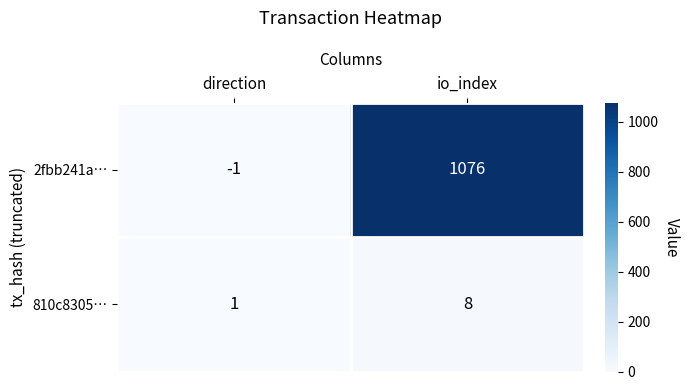

The 2fbb241a… series shows 1521 at io_index. True or false?

False